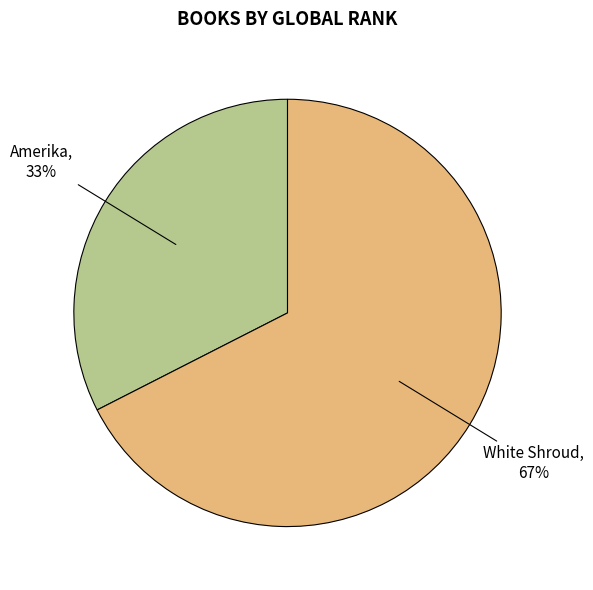

Is there any slice that represents more than half of the pie?

Yes